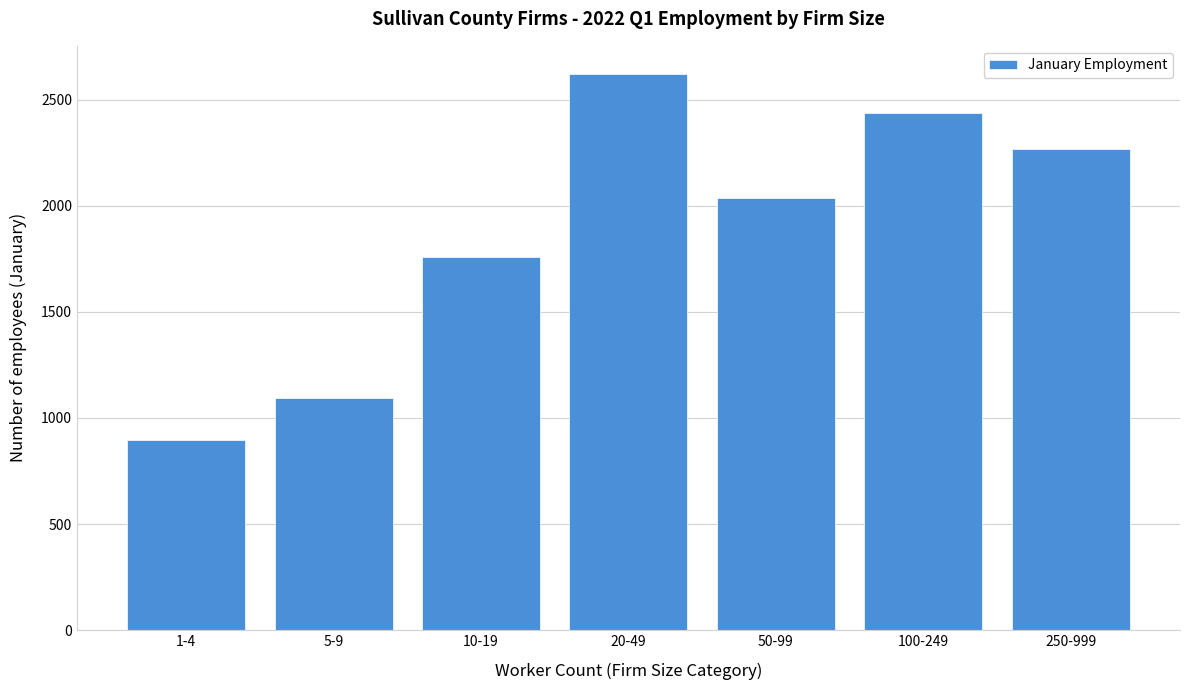

Reading right to left, list all the values displayed in this chart.

2269	2437	2039	2624	1757	1096	896